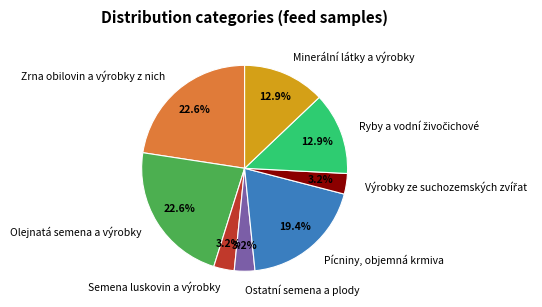

What percentage is NOT represented by Olejnatá semena a výrobky?

77.4%